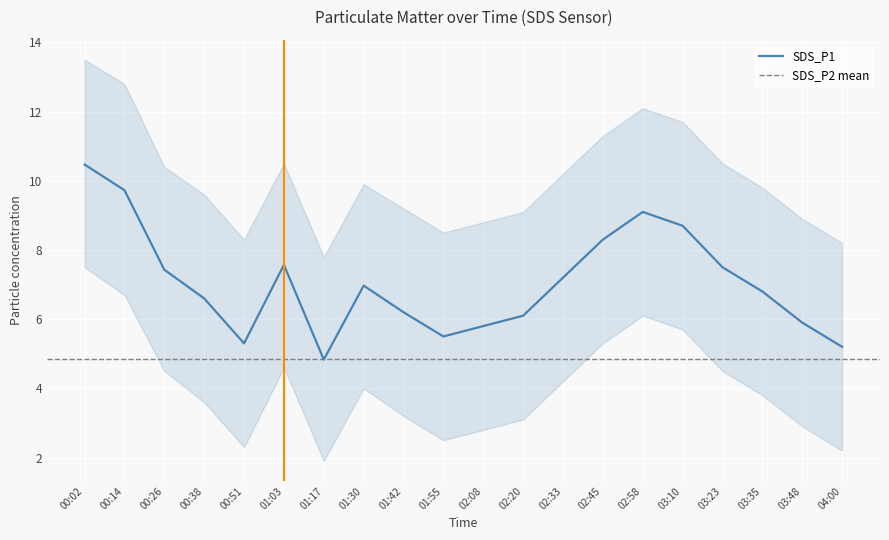

What is the maximum value for SDS_P1?

10.5